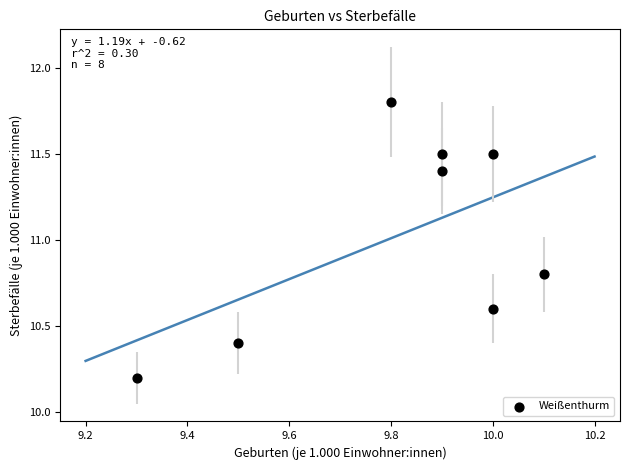

What is the average Y value?

11.0